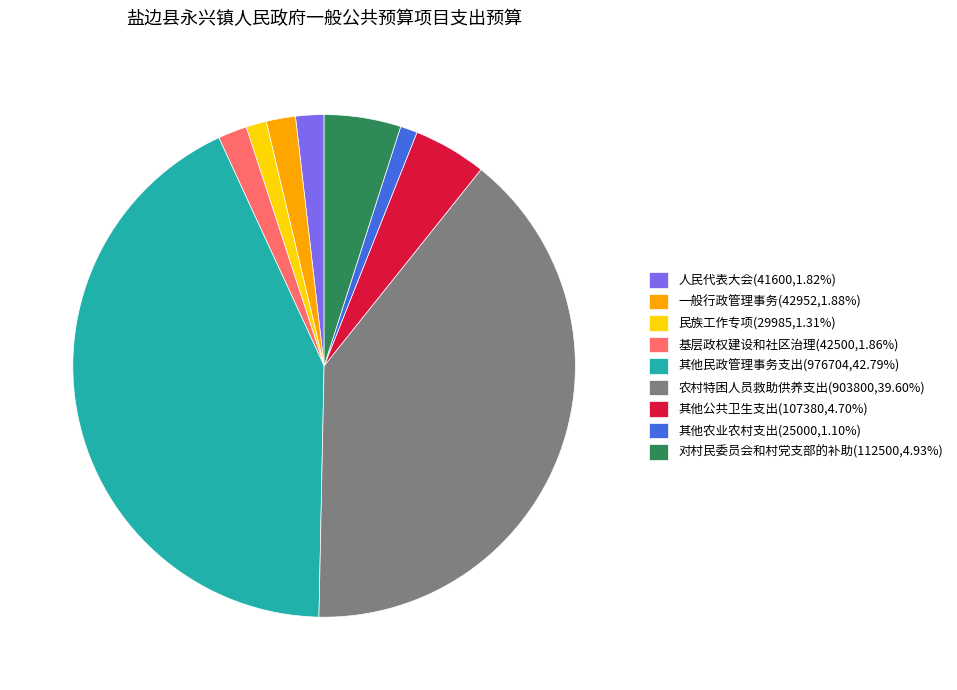

How many segments does this pie chart have?

9